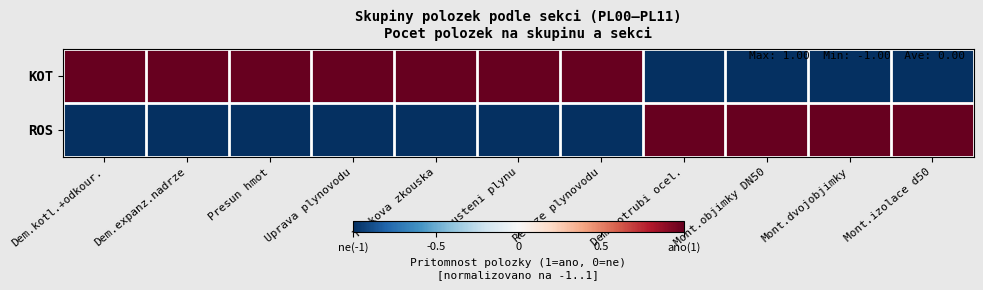

Which series has the largest total across all categories?

KOT